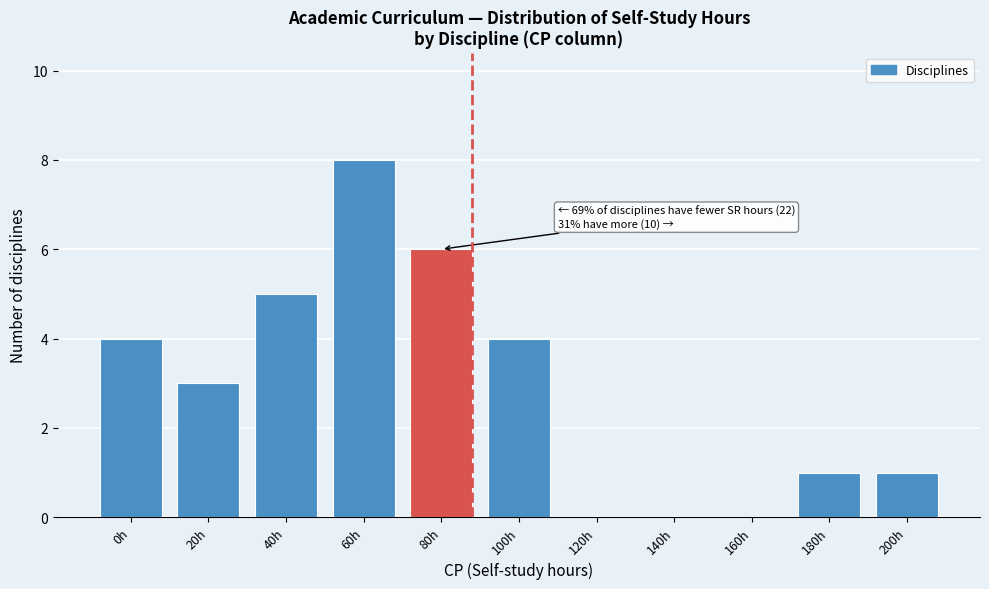

Reading right to left, what are all the values shown in this chart?

200h=1	180h=1	160h=0	140h=0	120h=0	100h=4	80h=6	60h=8	40h=5	20h=3	0h=4